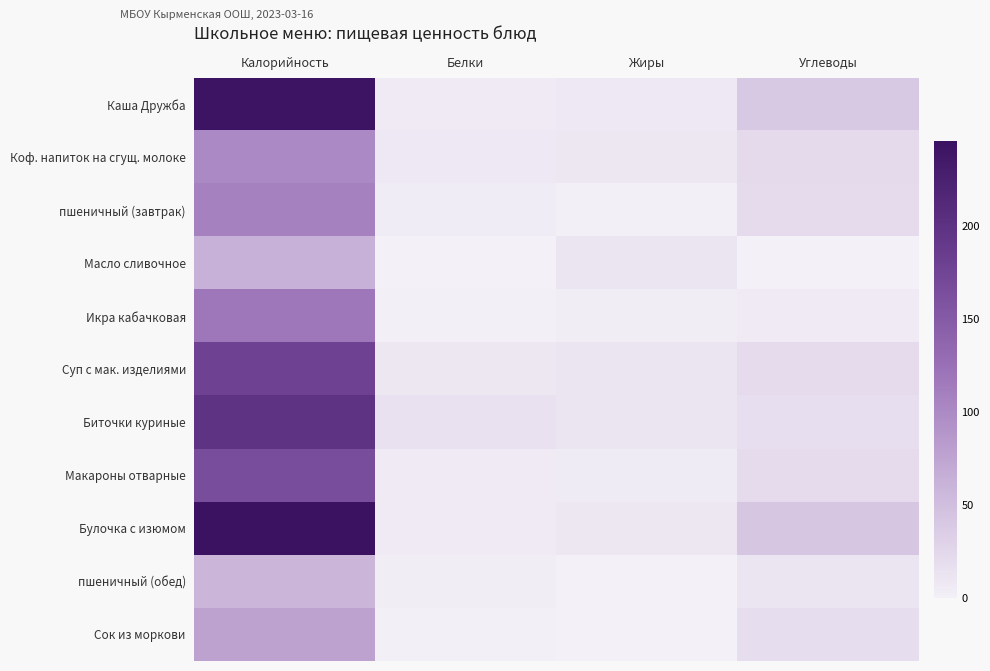

Which series has the largest range (max minus min)?

Булочка с изюмом